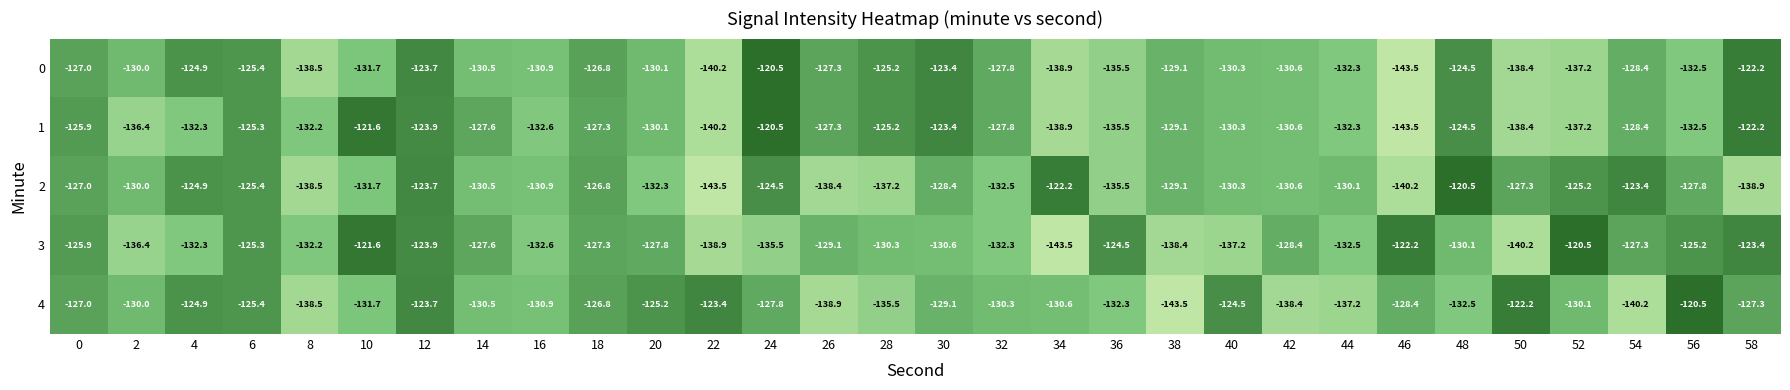

The value of 3 at 2 is -136.4. True or false?

True